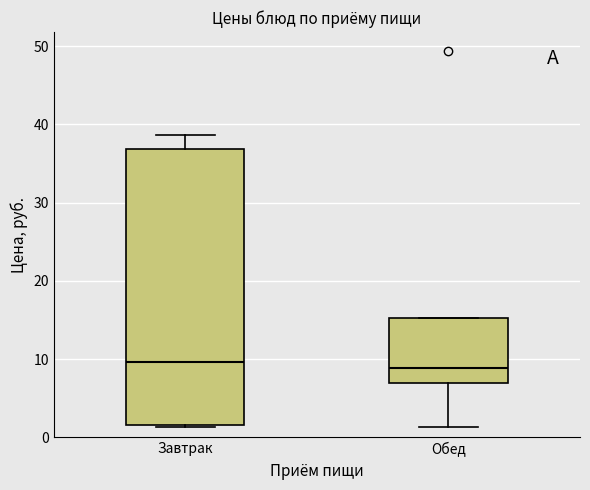

Comparing the boxes themselves (not the whiskers), which one is the tallest?

Завтрак